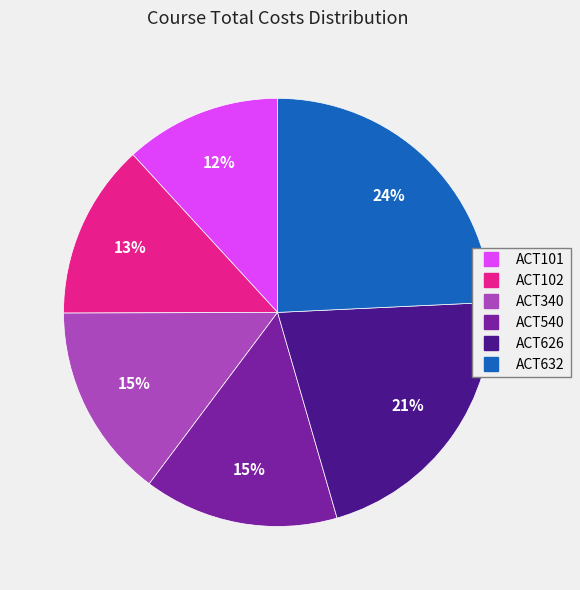

Between ACT540 and ACT632, which is larger?

ACT632